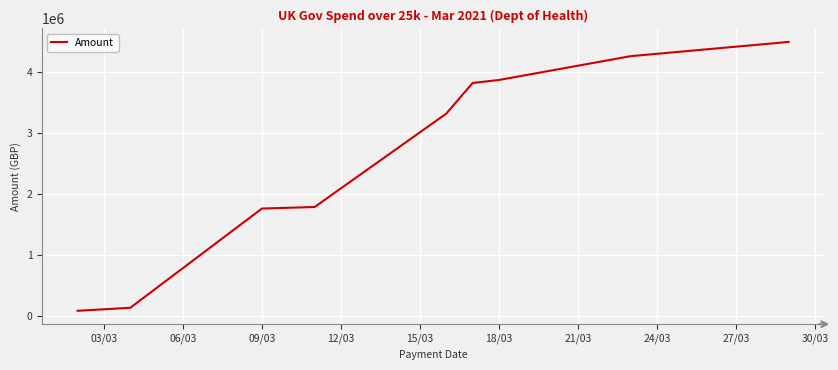

What is the difference between the maximum and minimum values?

4406518.3